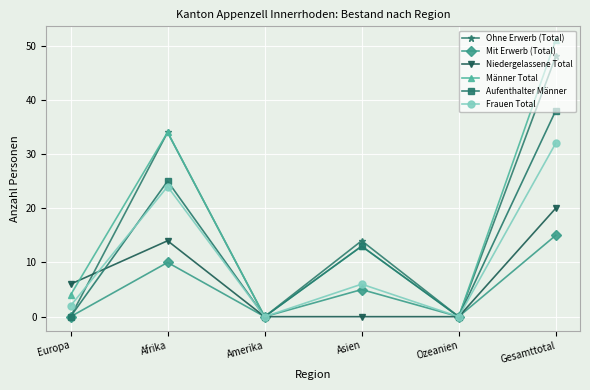

True or false: Frauen Total and Niedergelassene Total cross at least once.

True